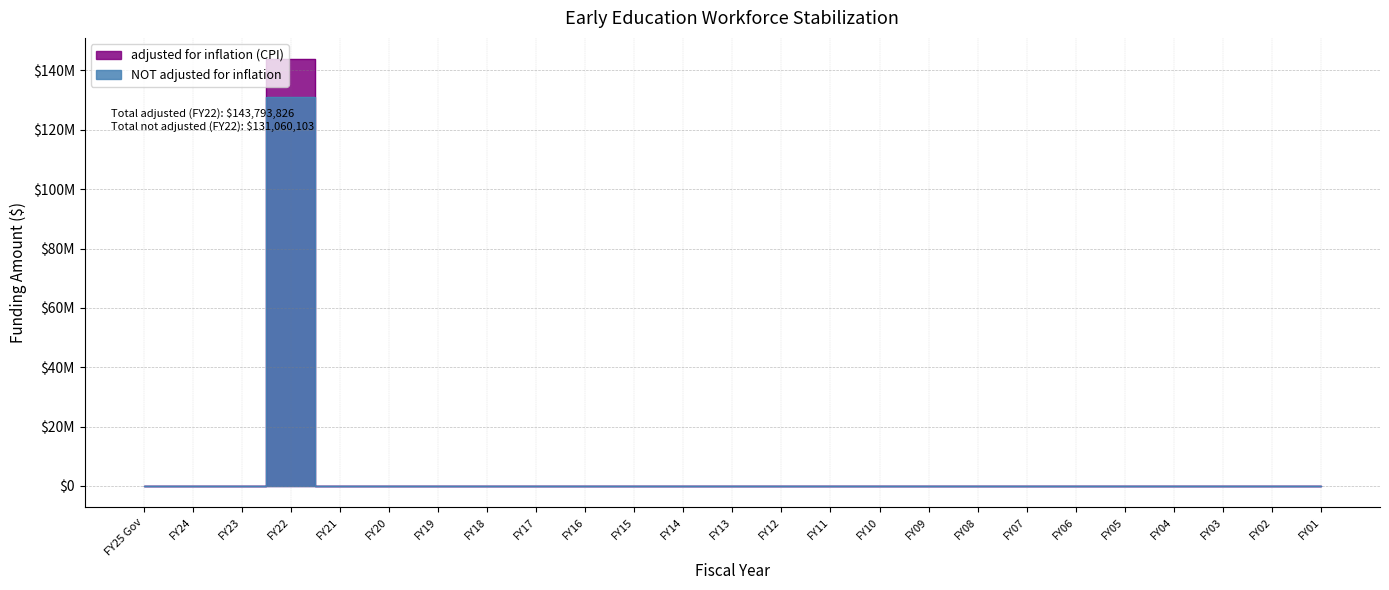

Is it true that NOT adjusted for inflation equals 0 at FY08?

True